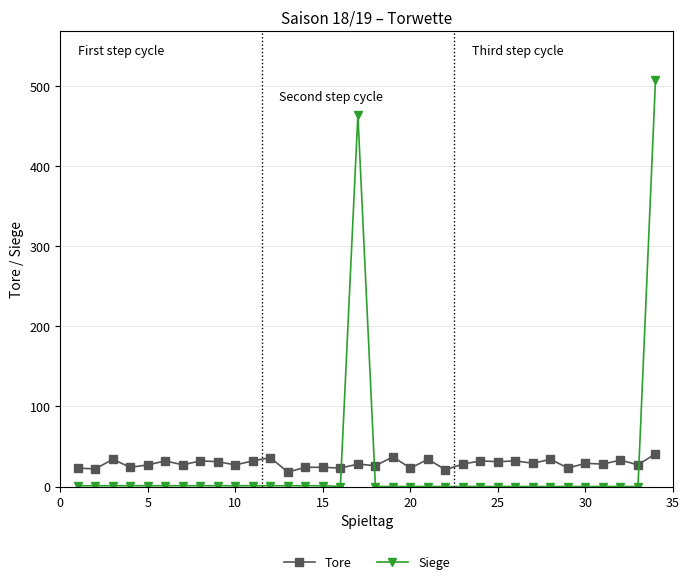

List the series in order of their peak value, lowest first.

Tore, Siege